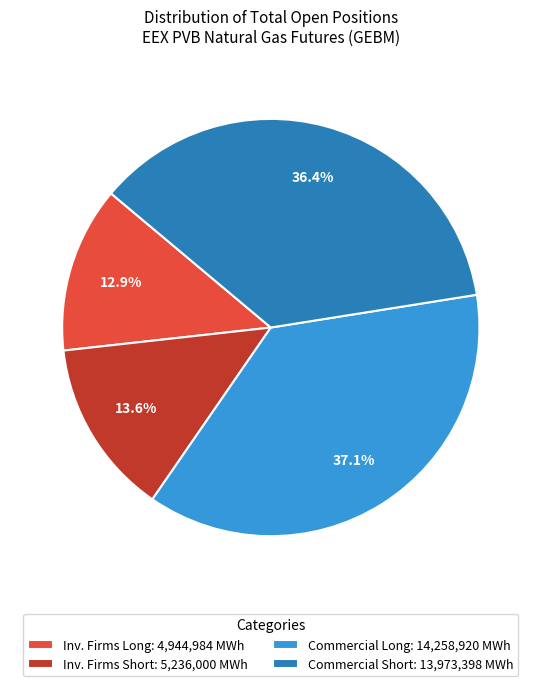

What is the total percentage of Inv. Firms Long: 4,944,984 MWh and Commercial Long: 14,258,920 MWh?

50.0%